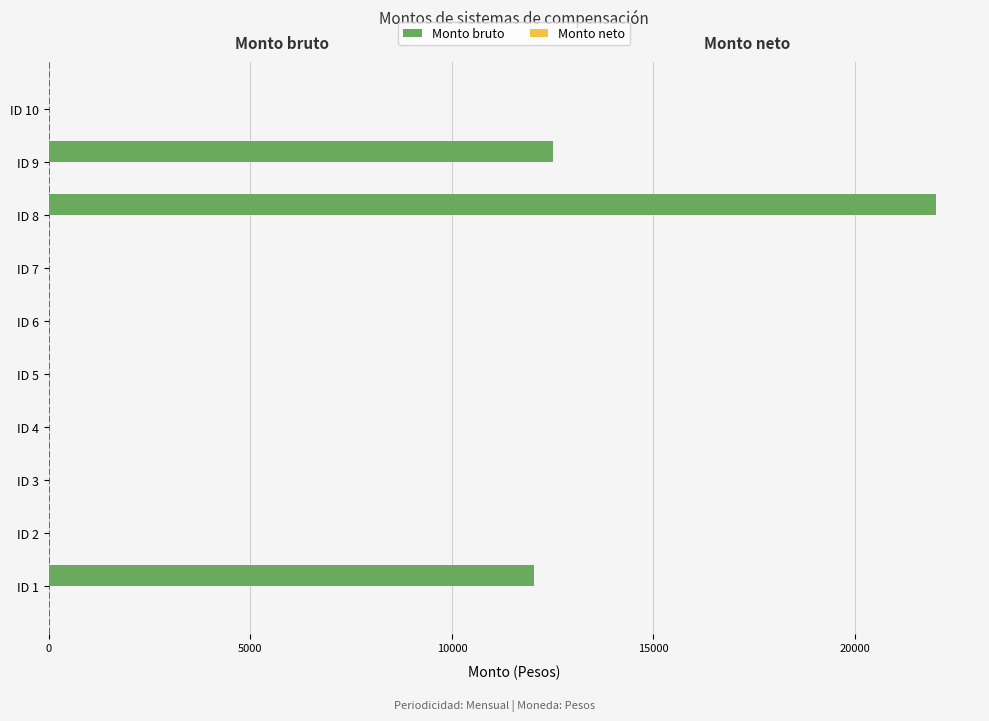

Which category has the highest value across all series?

ID 8